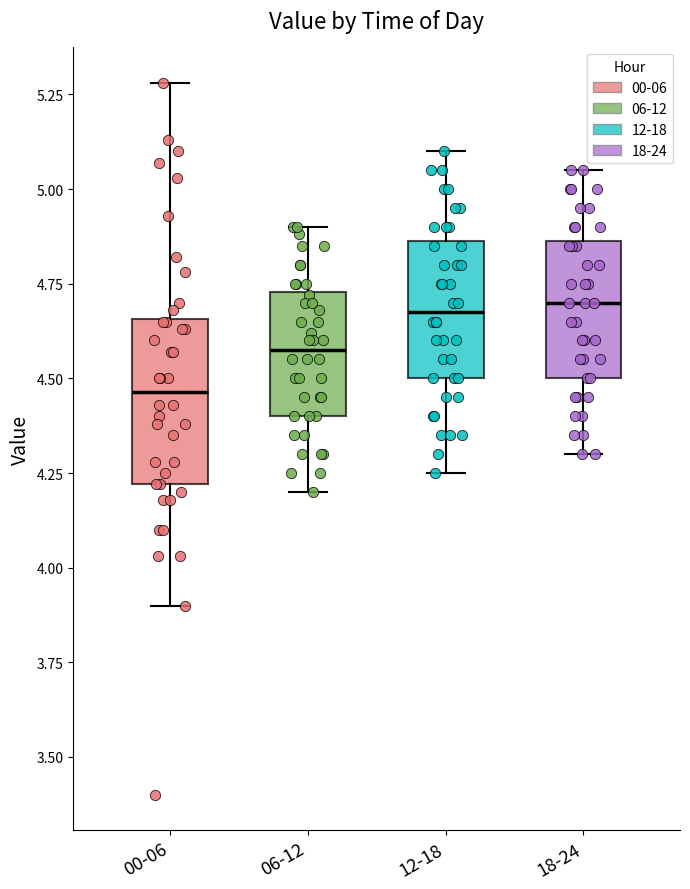

Where is the lower edge of the box for 12-18 on the y-axis? The values are not printed on the chart, so give them approximately, as read against the axis.

4.50